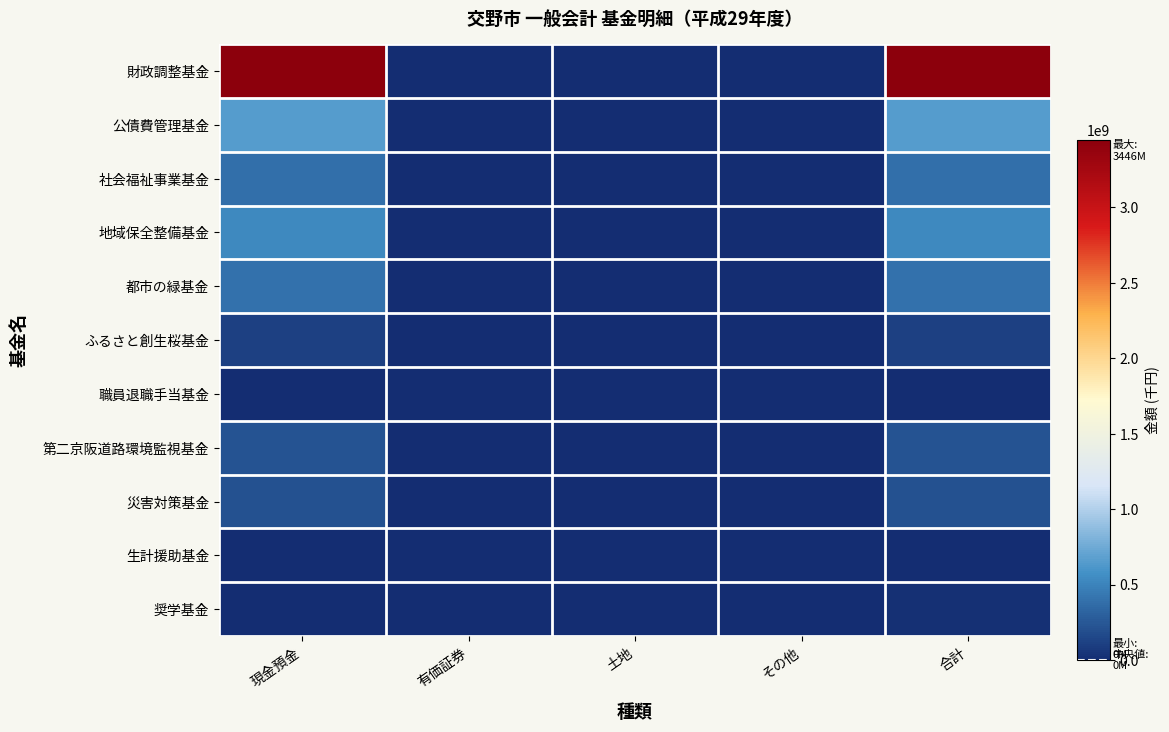

Which series has the largest total across all categories?

財政調整基金